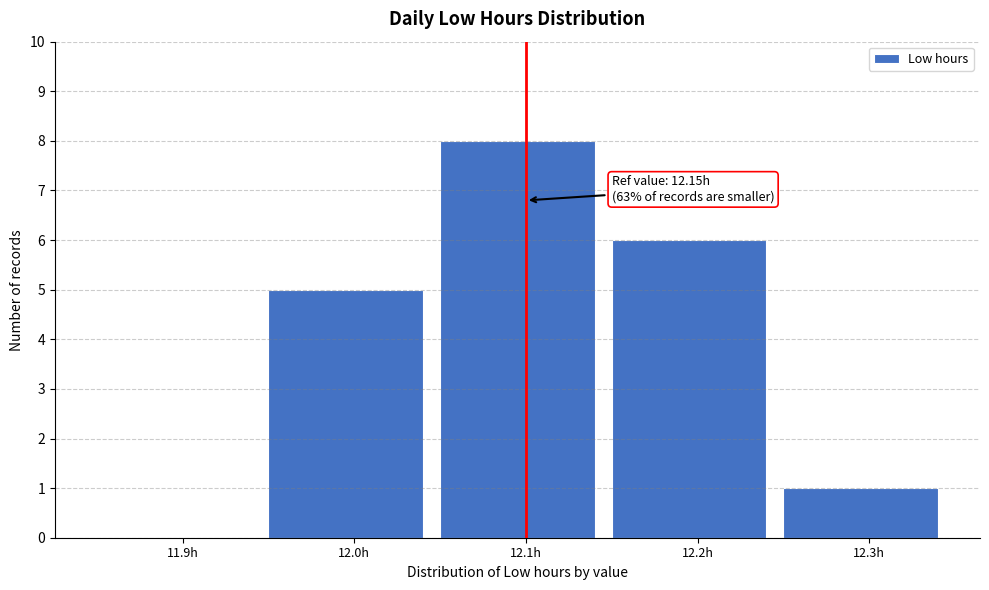

Reading left to right, transcribe all the data shown in this chart.

11.9h=0	12.0h=5	12.1h=8	12.2h=6	12.3h=1